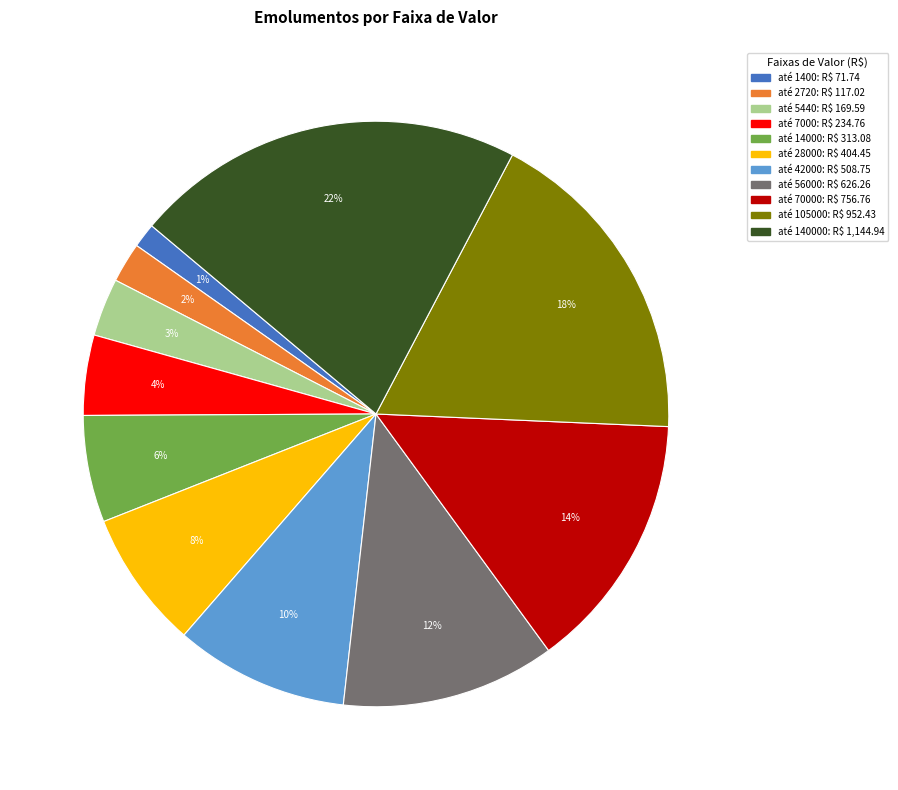

To the nearest percent, what is the average slice percentage?

9%